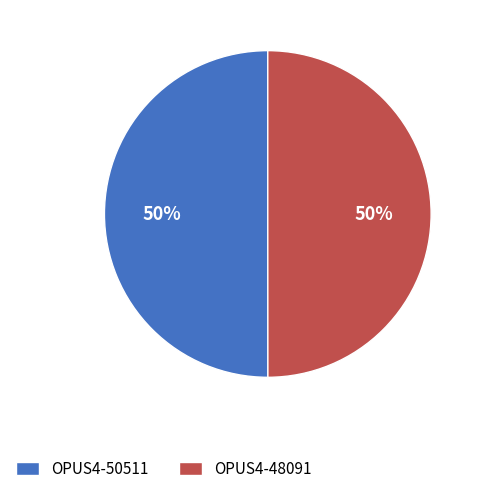

To the nearest percent, what is the combined percentage of OPUS4-48091 and OPUS4-50511?

100%